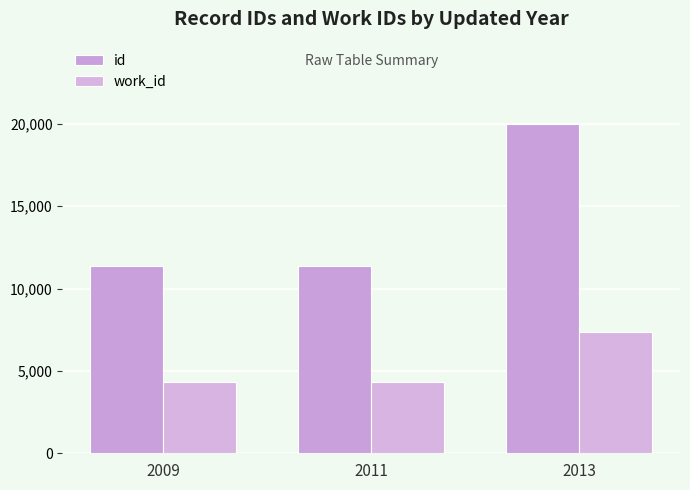

The work_id series shows 7337 at 2013. True or false?

True